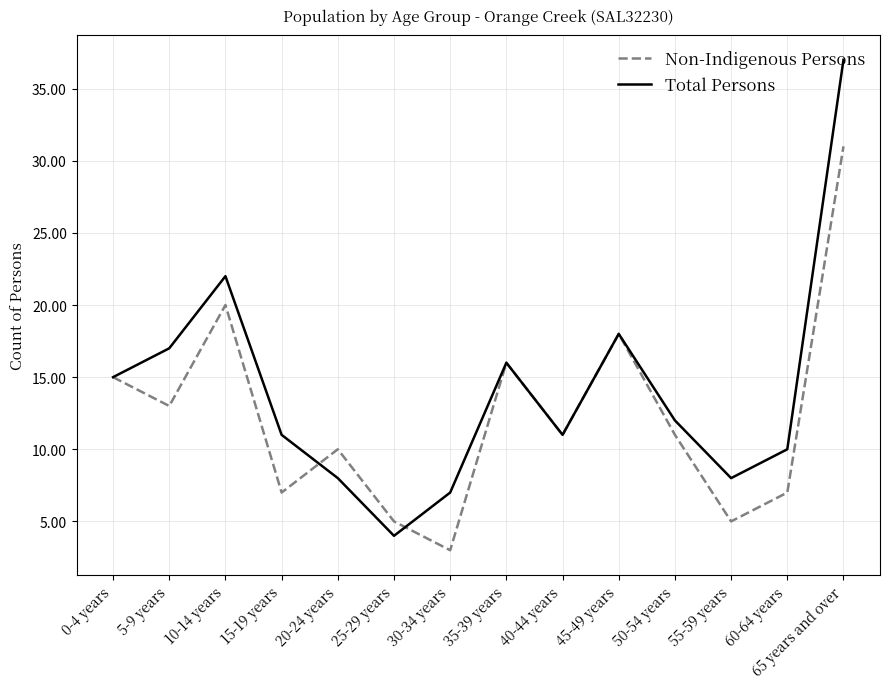

How many values in the Total Persons series are below 12?

7